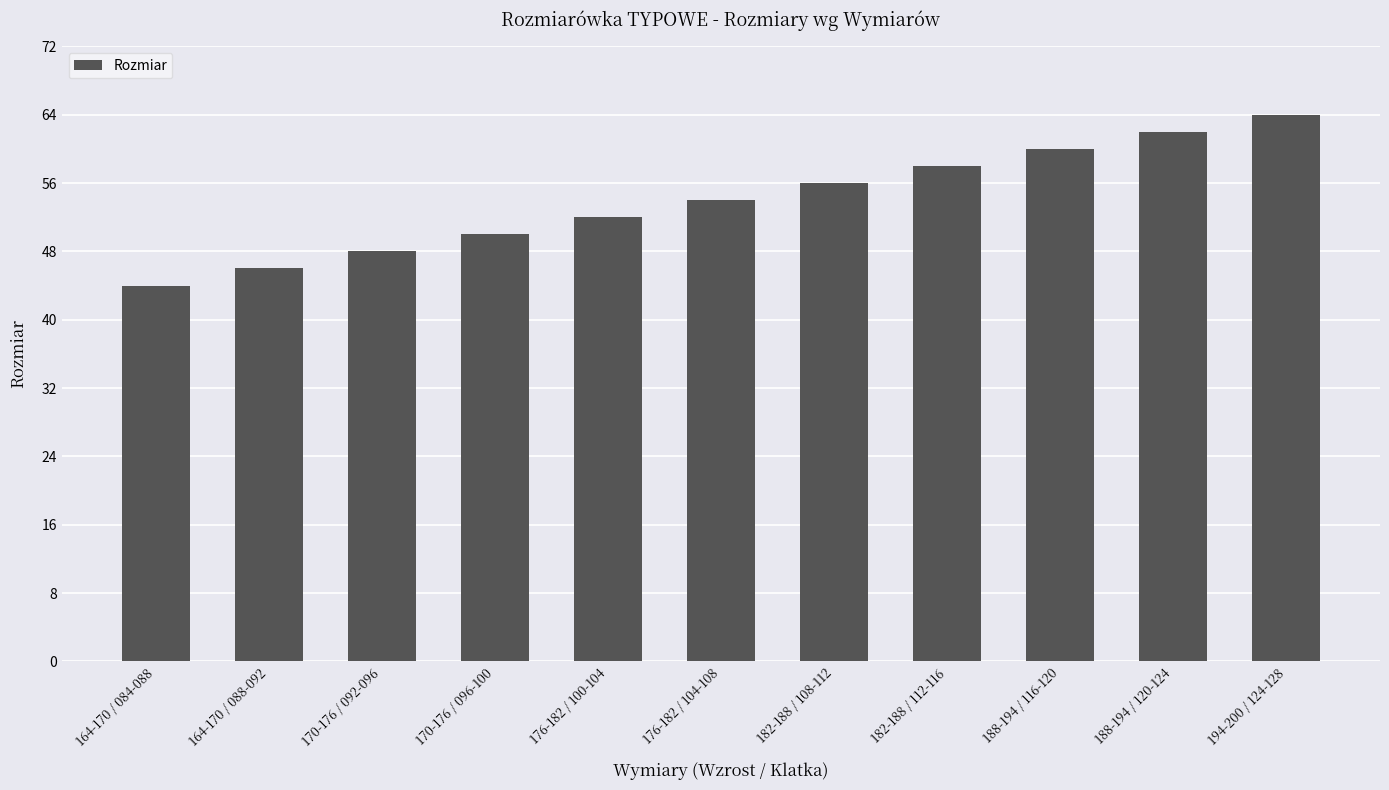

Is it true that the value at 194-200 / 124-128 is 107?

False